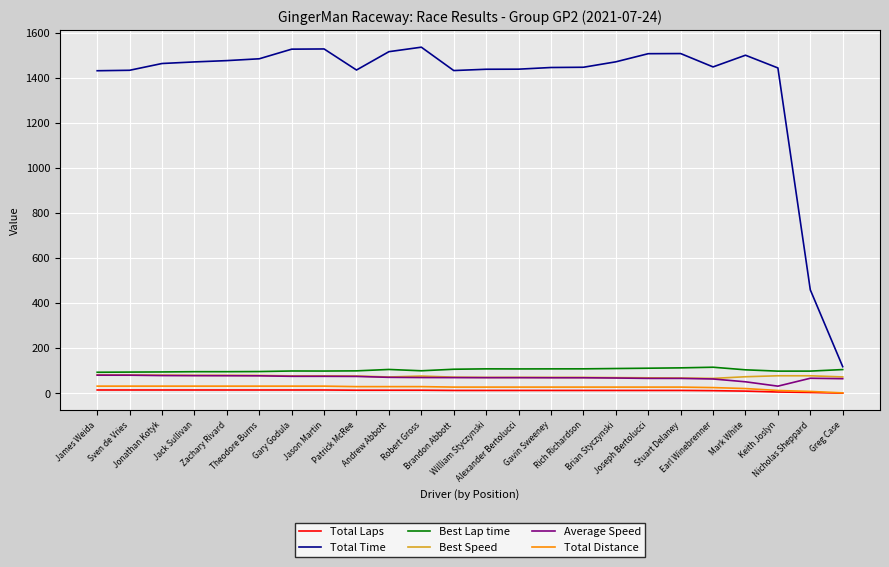

Which series has the largest total across all categories?

Total Time